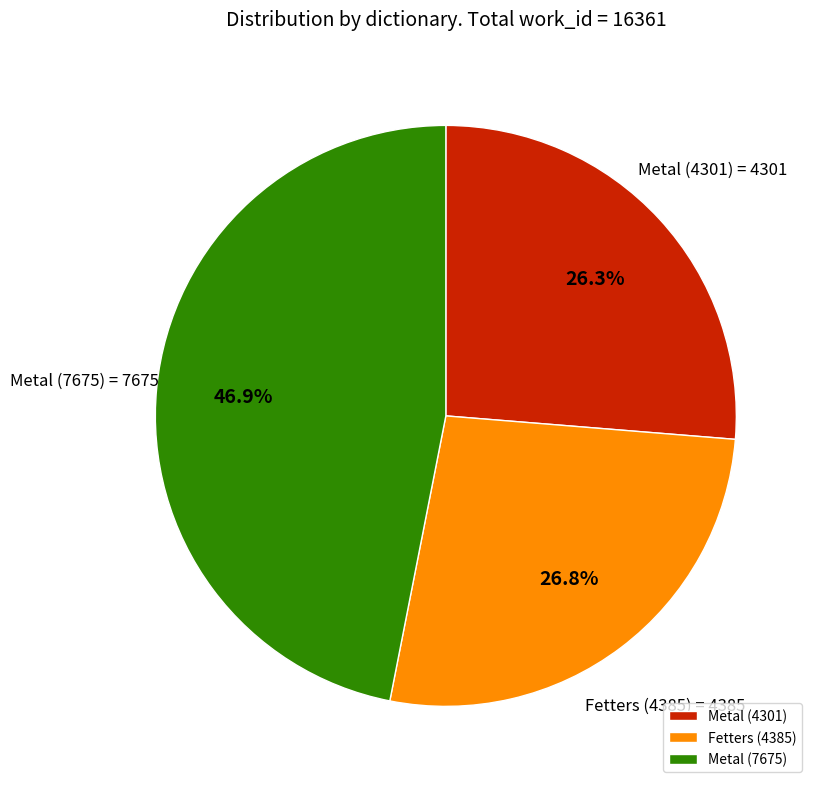

How many slices are in this pie chart?

3